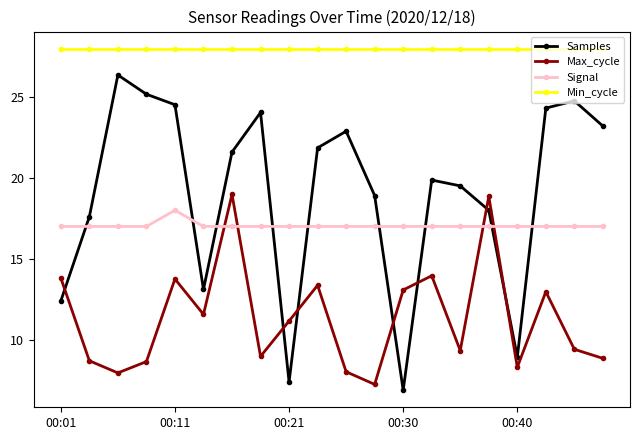

What is the average value of the Min_cycle series?

28.0